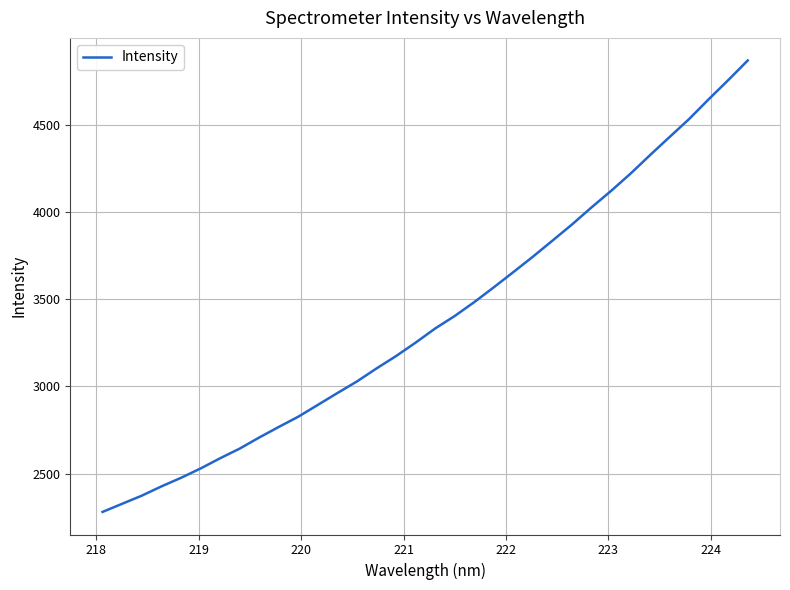

What is the maximum value shown in the chart?

4868.7